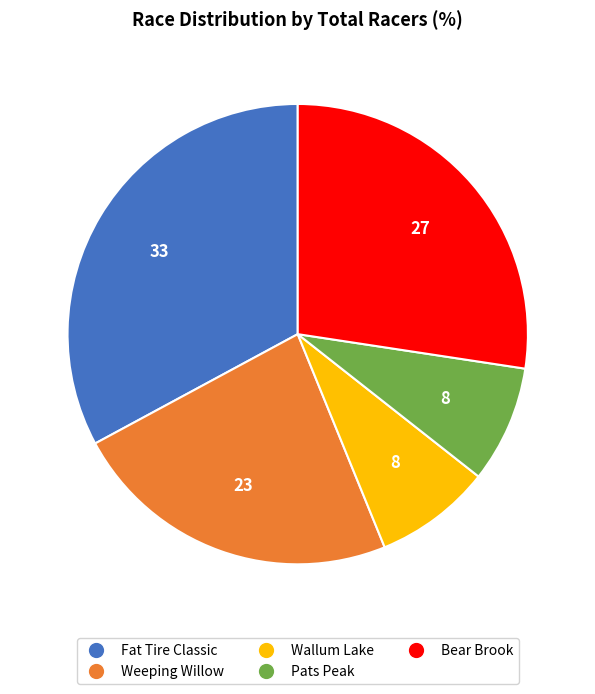

Do Bear Brook and Fat Tire Classic together represent more than half of the pie?

Yes